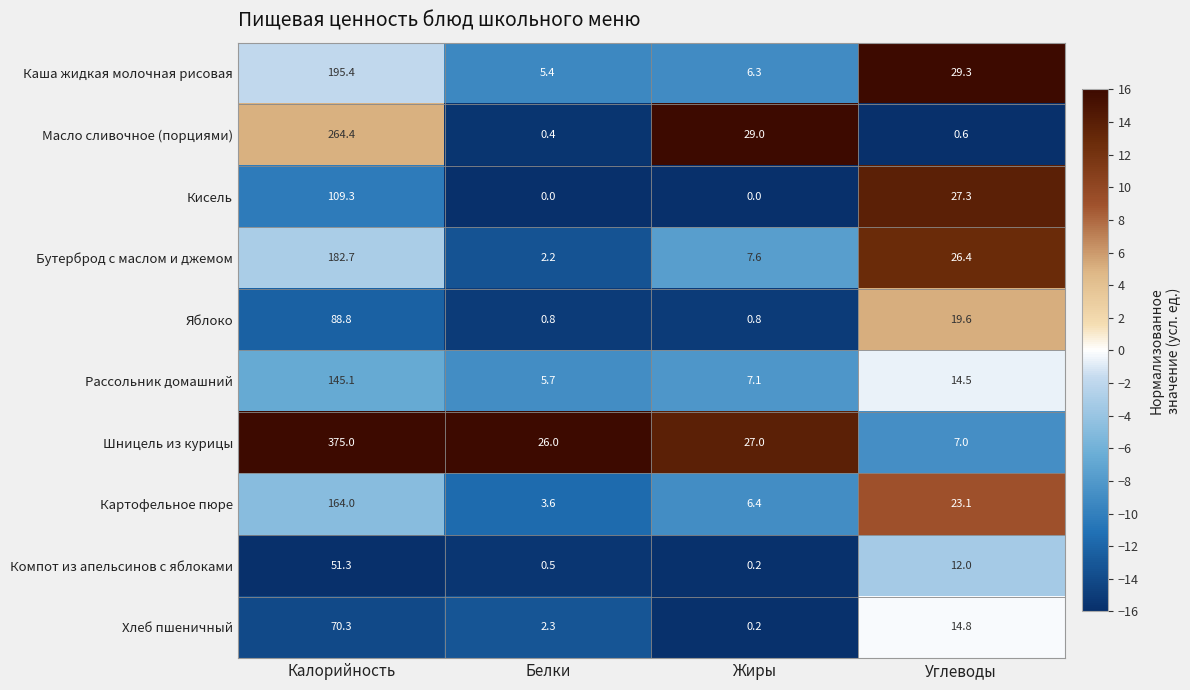

True or false: Яблоко has a value of 1.1 at Жиры.

False